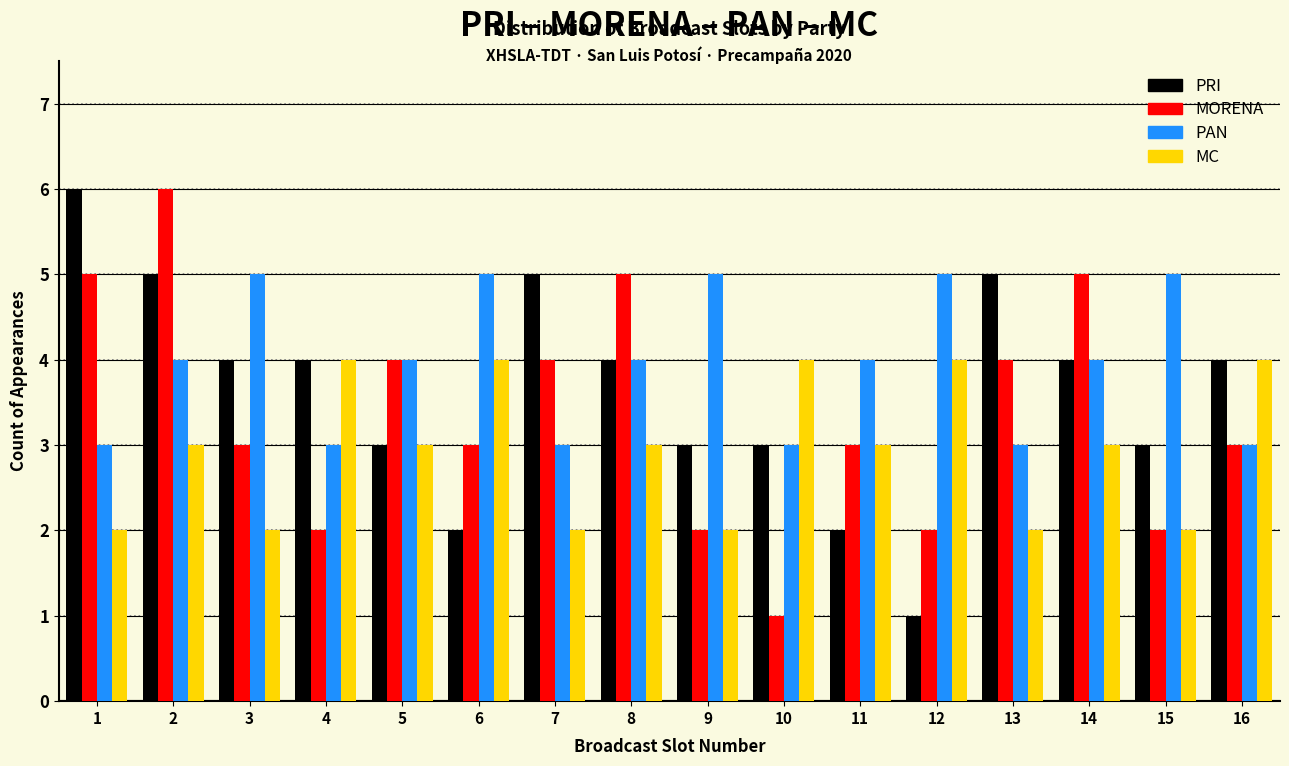

Which series has the largest total across all categories?

PAN